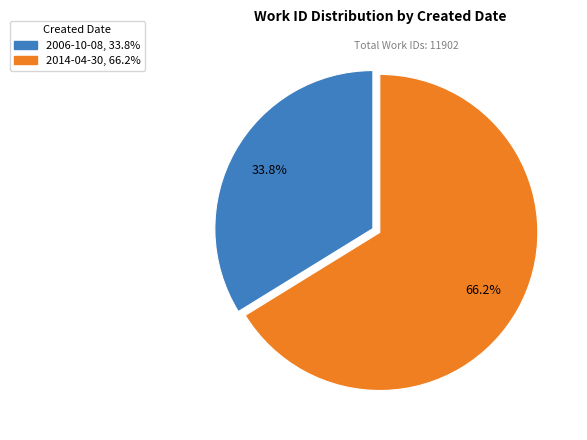

Approximately how many times larger is the value at 2014-04-30 compared to 2006-10-08?

2.0